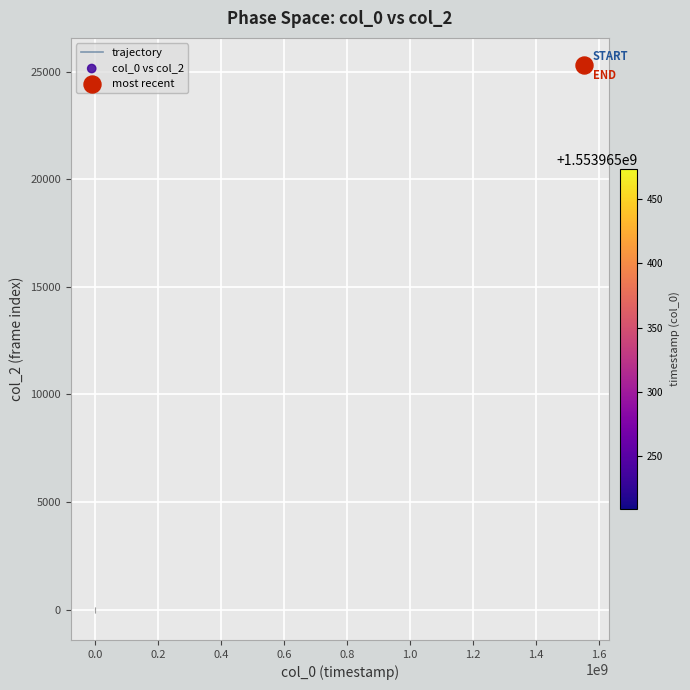

What is the maximum value shown in the chart?

25300